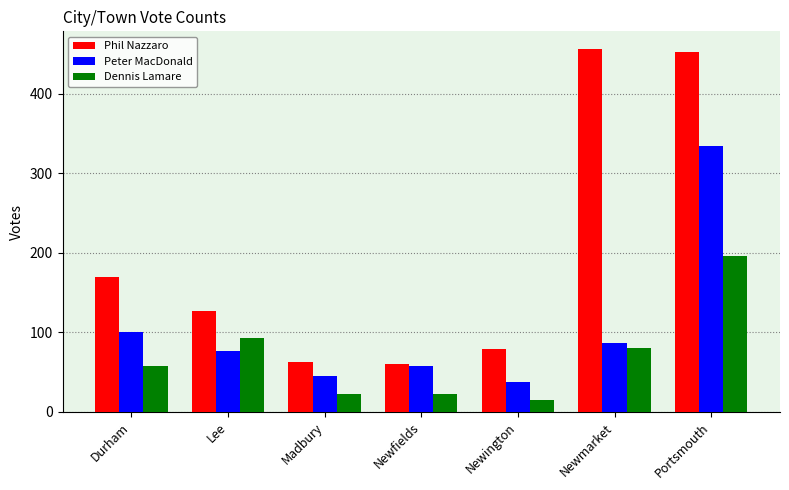

How many categories are shown in the chart?

7